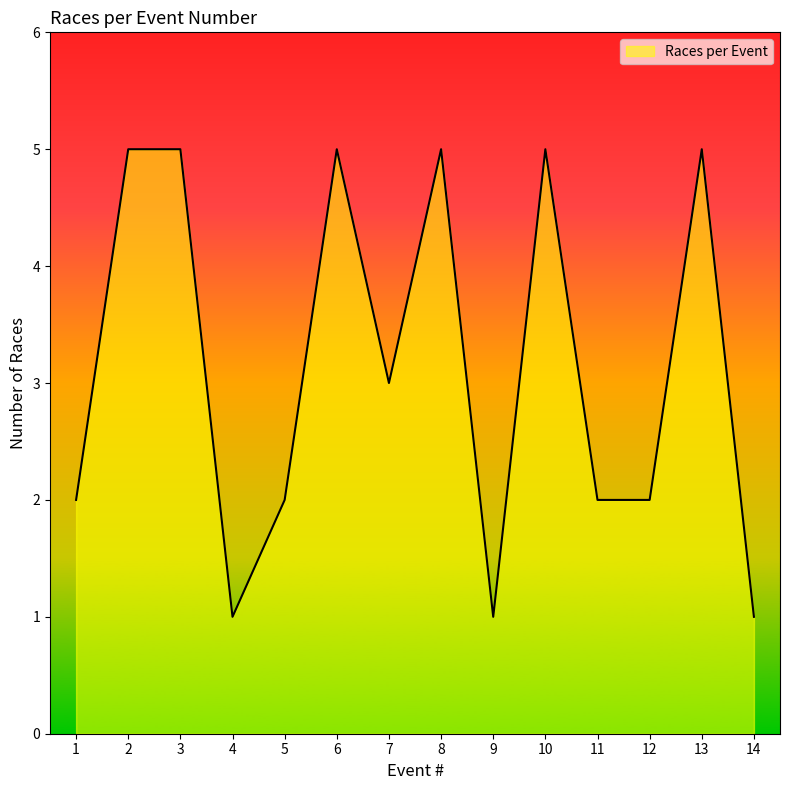

Approximately how many times larger is the value at 11 compared to 10?

0.4